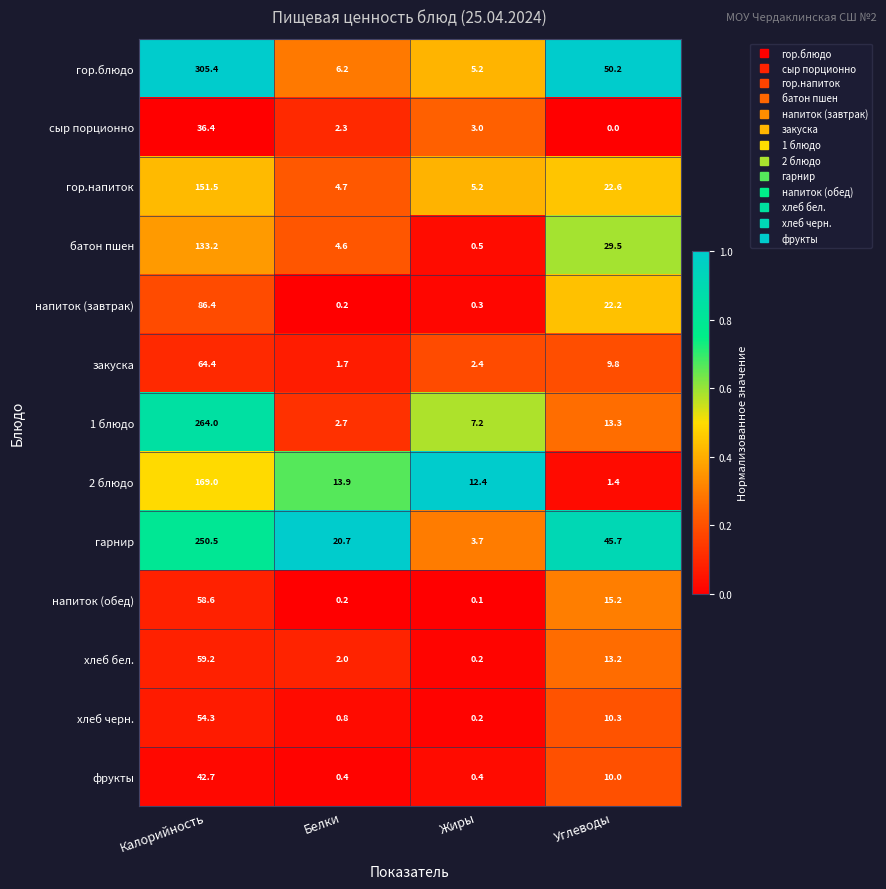

List the series in order of their peak value, highest first.

гор.блюдо, 1 блюдо, гарнир, 2 блюдо, гор.напиток, батон пшен, напиток (завтрак), закуска, хлеб бел., напиток (обед), хлеб черн., фрукты, сыр порционно